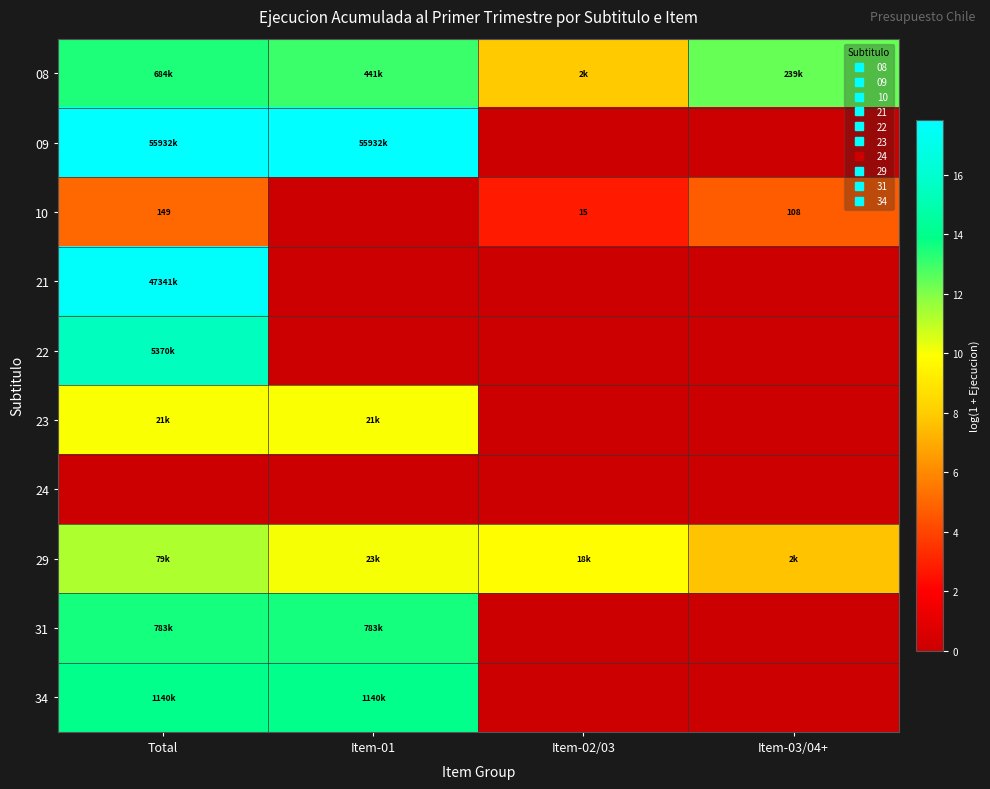

At which label is 22 closest to 7?

Item-01